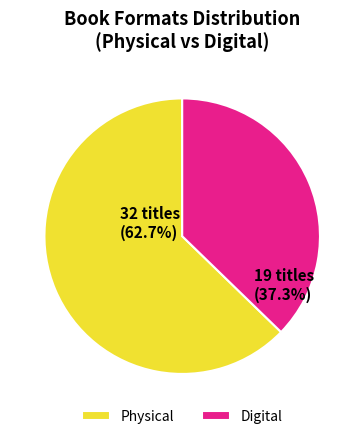

Which slice is the largest?

Physical